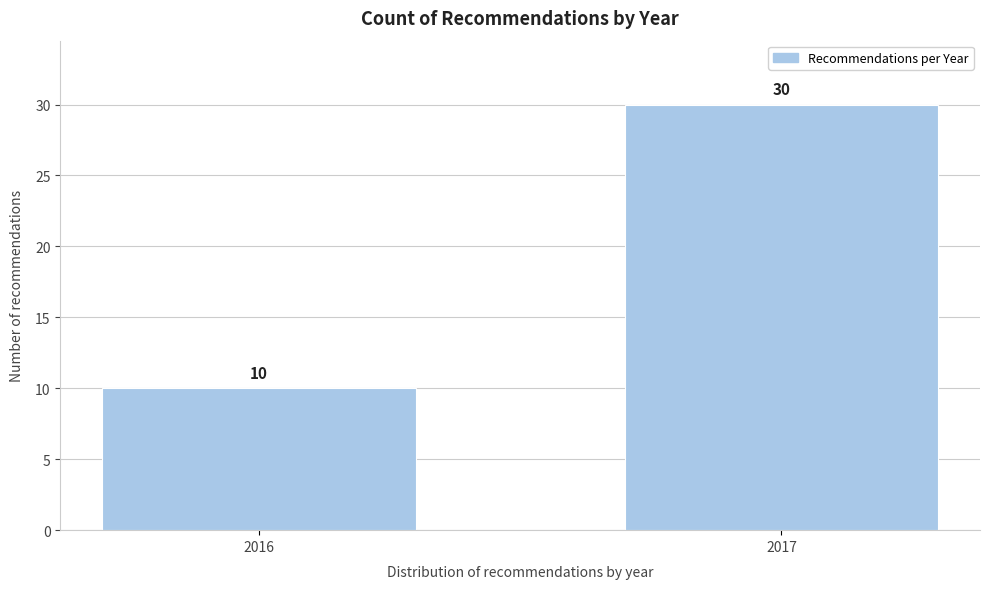

Reading left to right, extract all data points from this chart.

2016=10	2017=30